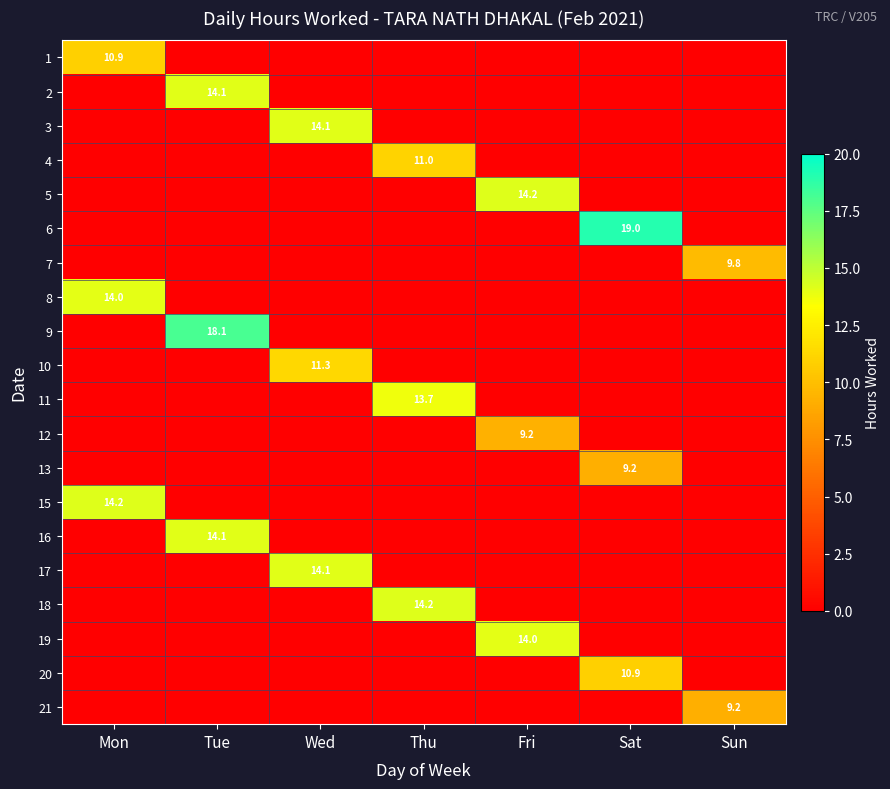

True or false: 2 has a value of 14.1 at Tue.

True